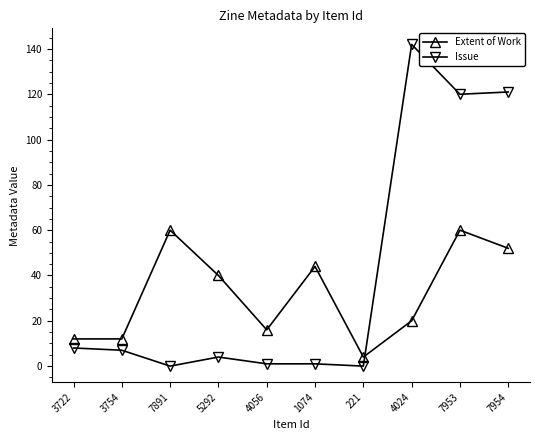

What is the difference between the second highest and minimum values in the Issue series?

121